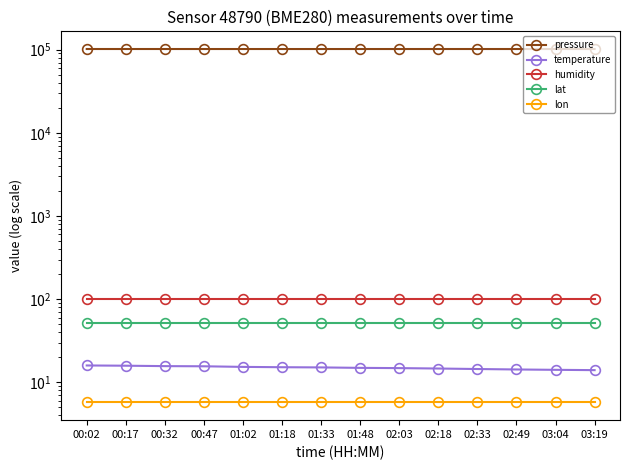

What is the difference between the highest and lowest values at 00:32?

101849.7